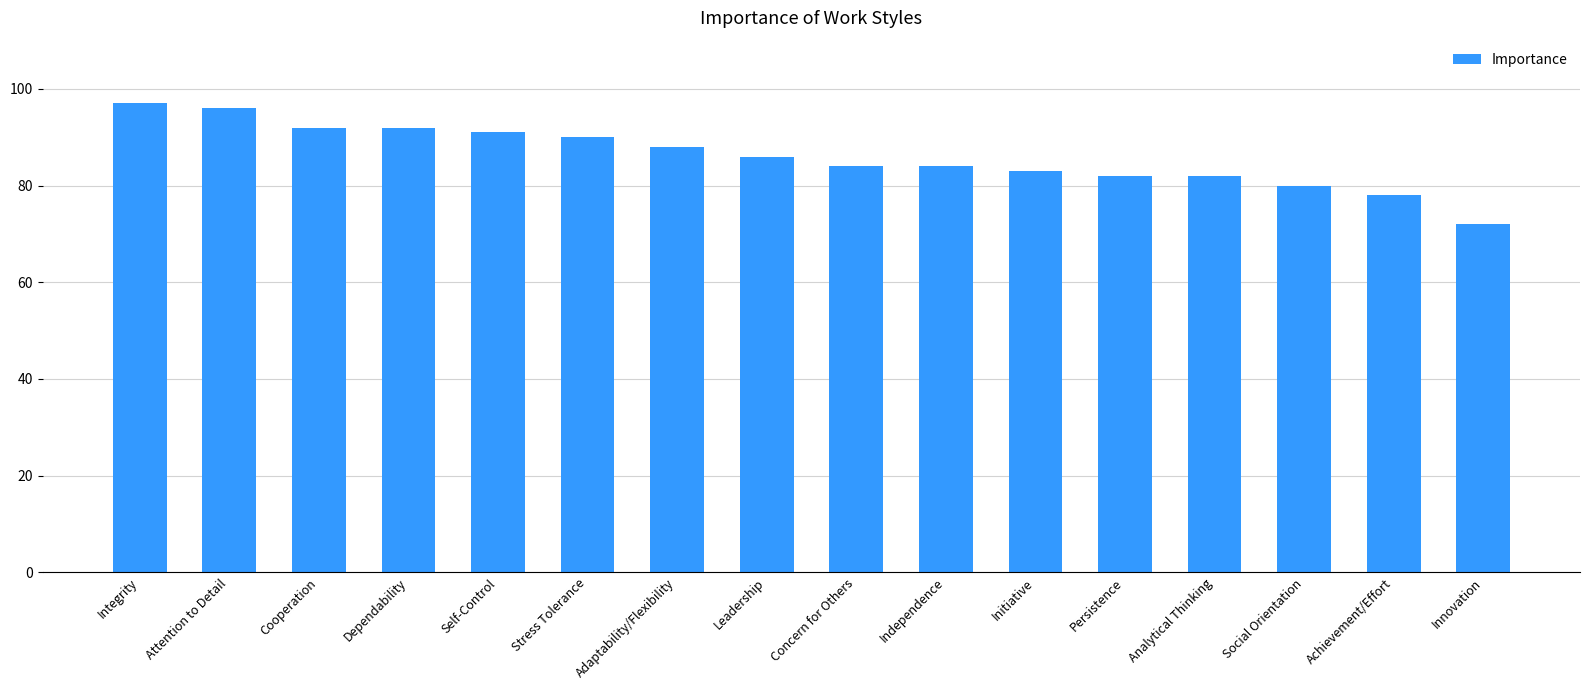

Which category has the highest value across all series?

Integrity